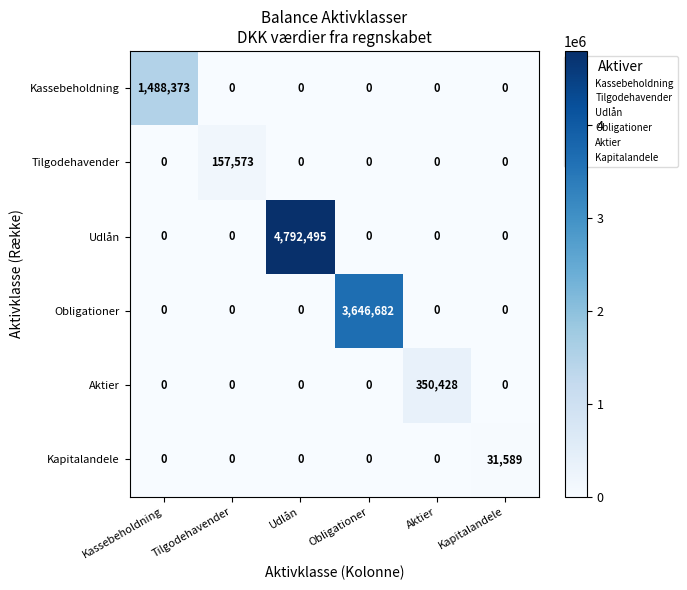

What is the difference between the highest and lowest values at Obligationer?

3646682